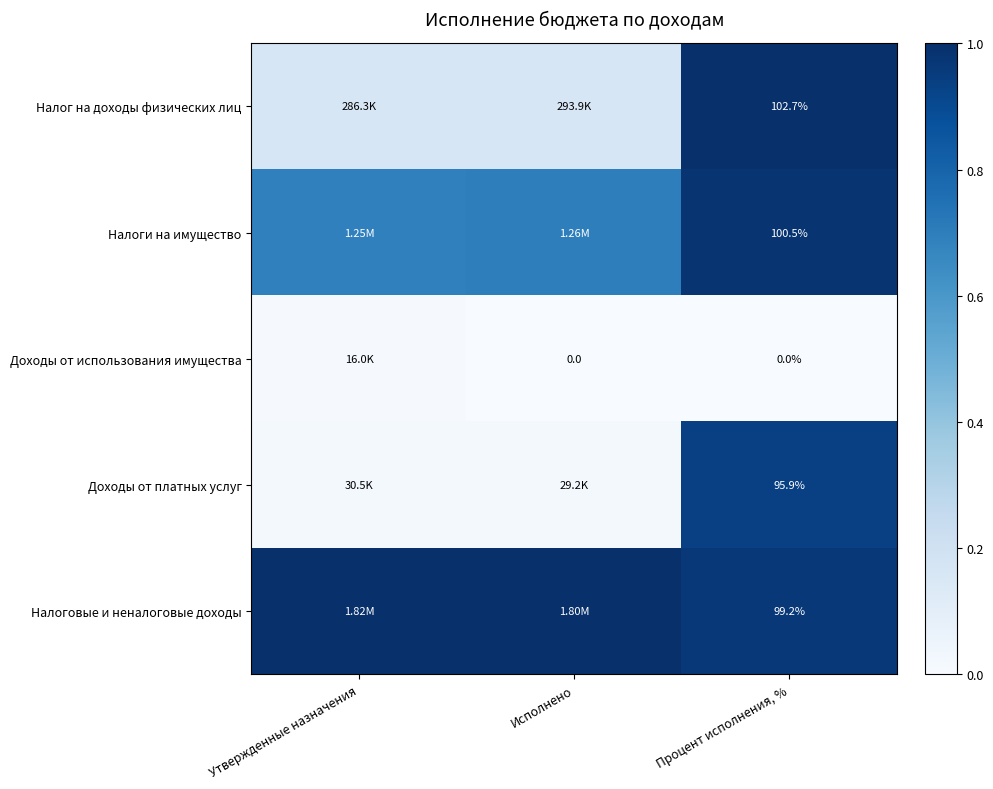

What is the maximum value shown in the chart?

1.0